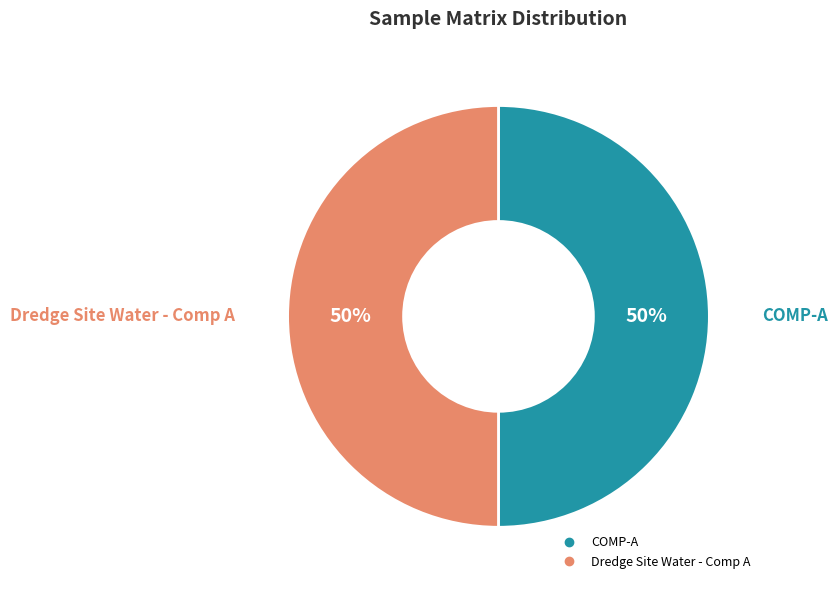

How many slices are in this pie chart?

2